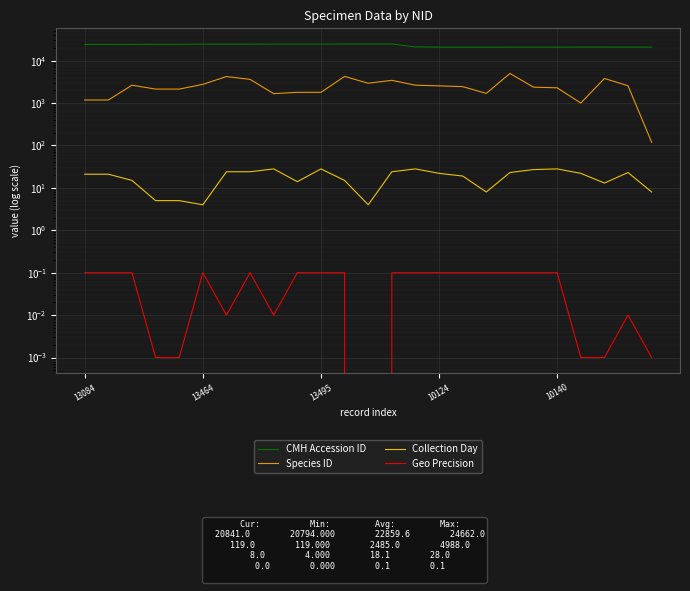

What is the maximum value for Geo Precision?

0.1